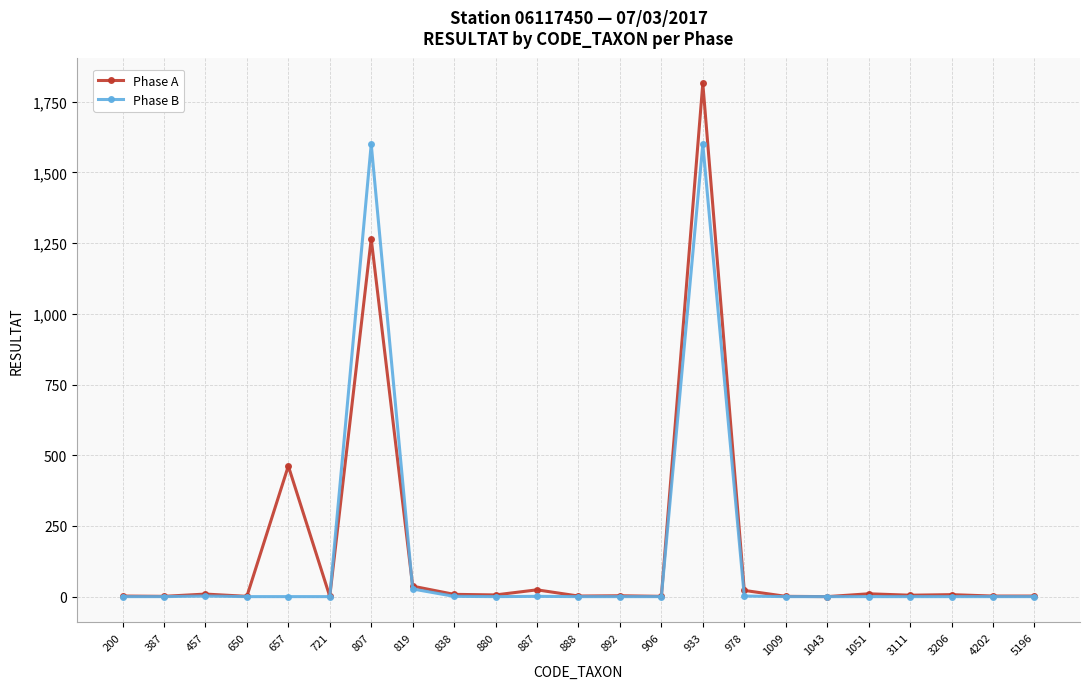

True or false: Phase B has a value of 0 at 650.

True